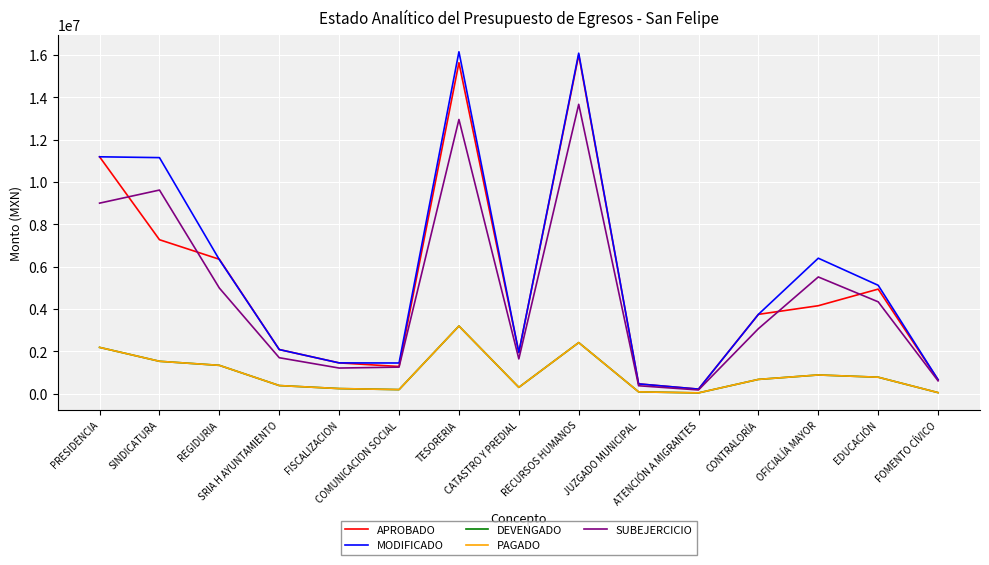

Is this an area chart (filled region under the line)?

No